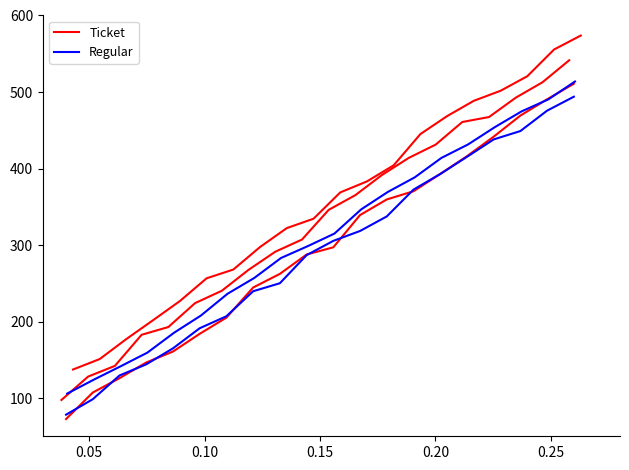

What is the difference between the second highest and second lowest values in the Ticket series?

383.3